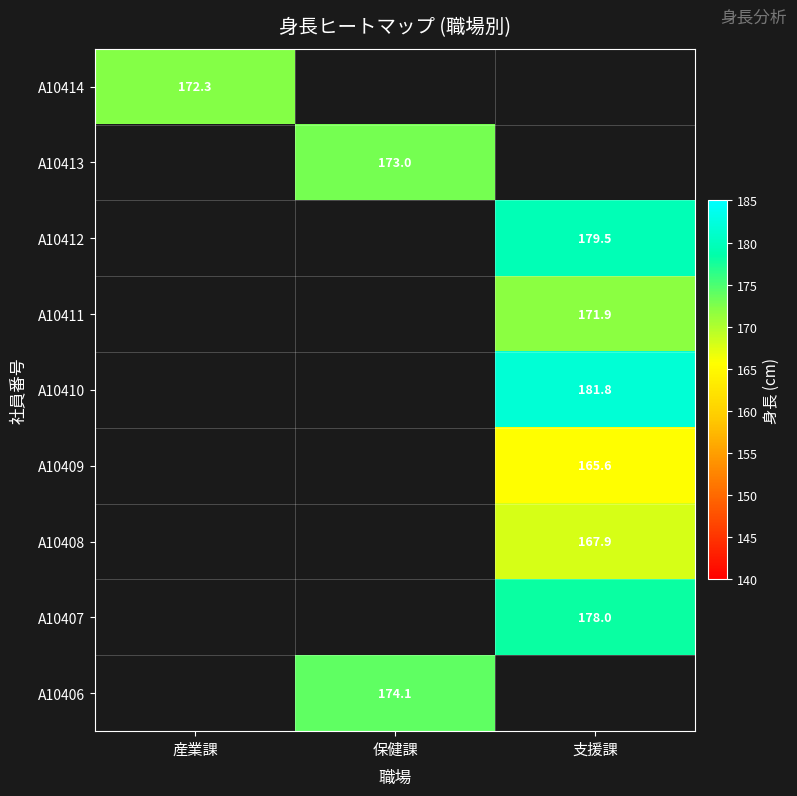

True or false: A10413 has a value of 173.0 at 保健課.

True